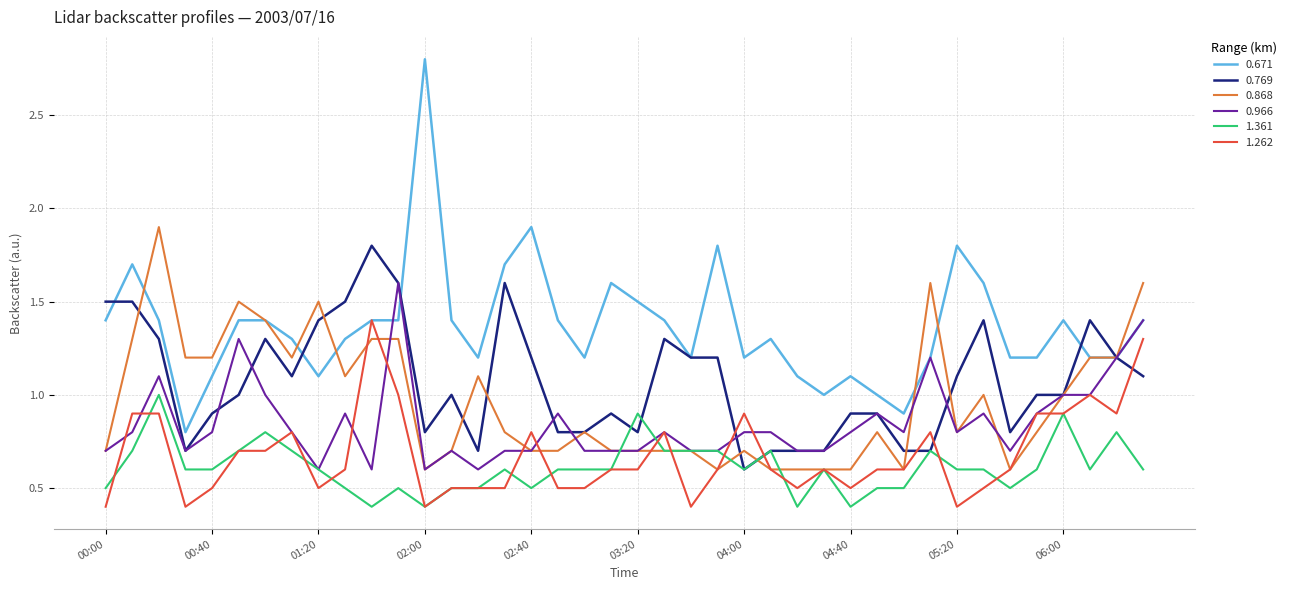

Which series has the widest spread of values?

0.671